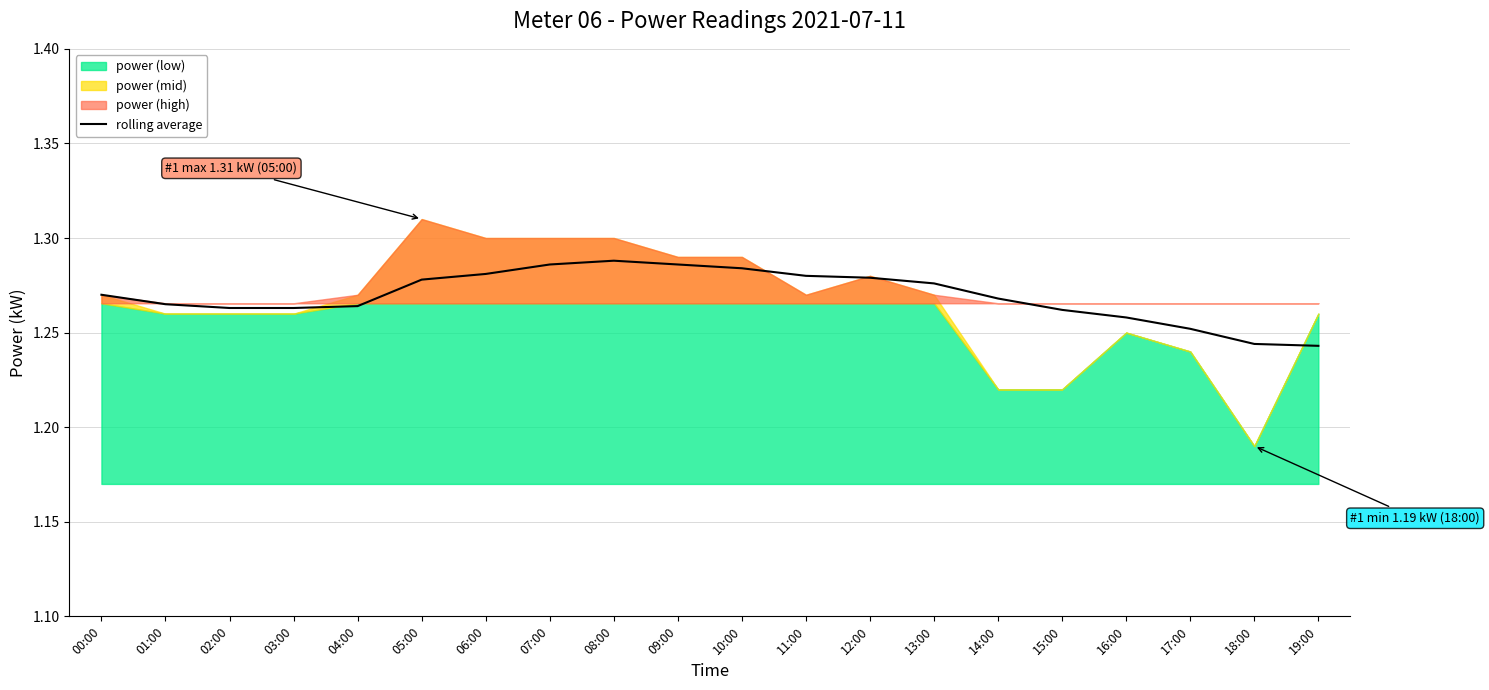

At which category does the data reach its first local peak?

08:00